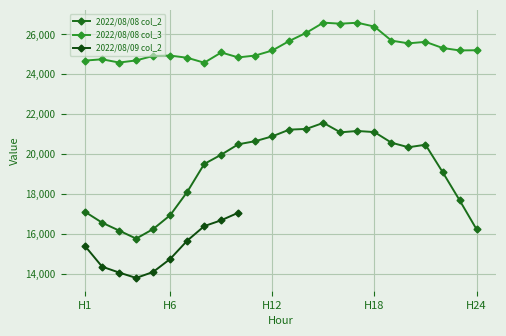

What is the difference between the highest and lowest values at 20?

5214